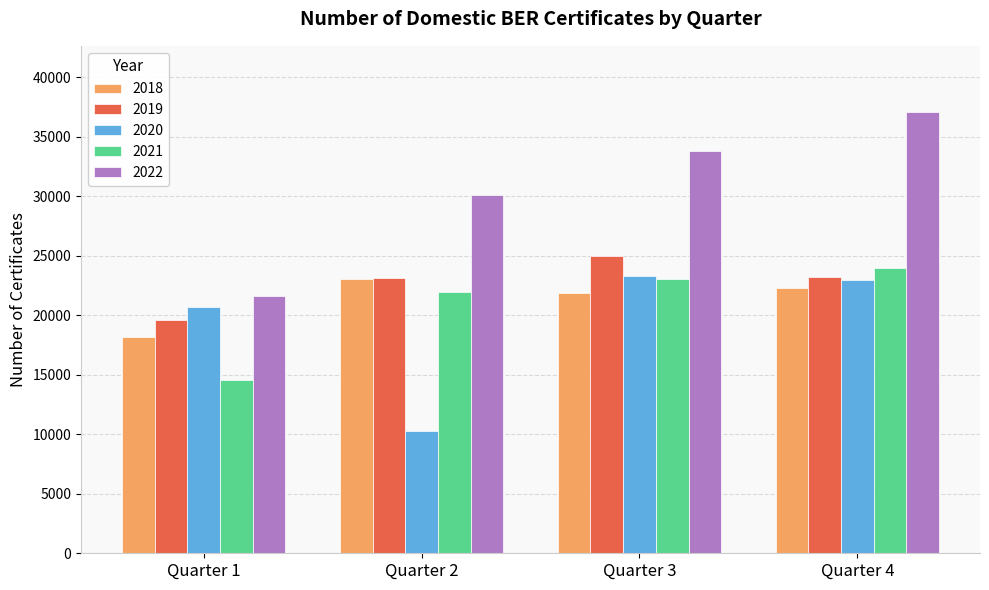

Rank the categories by 2022 value from highest to lowest.

Quarter 4, Quarter 3, Quarter 2, Quarter 1